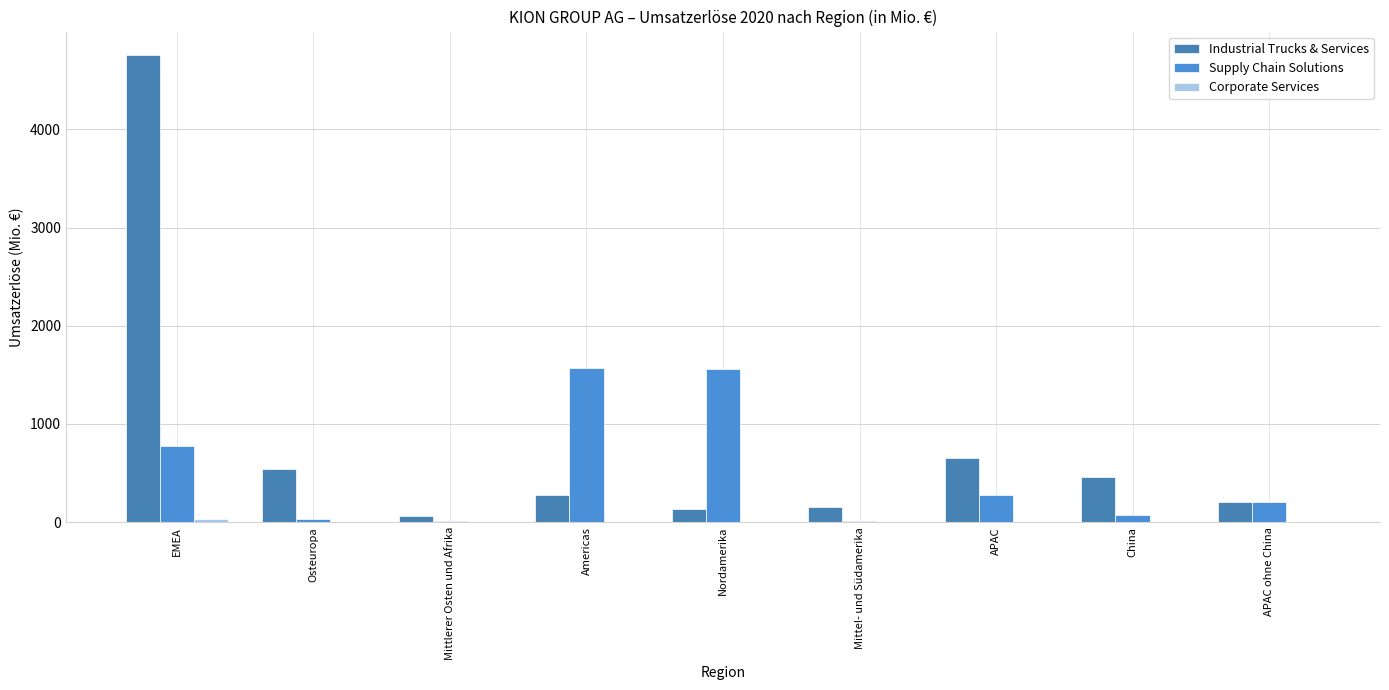

How many distinct data groups are displayed?

3